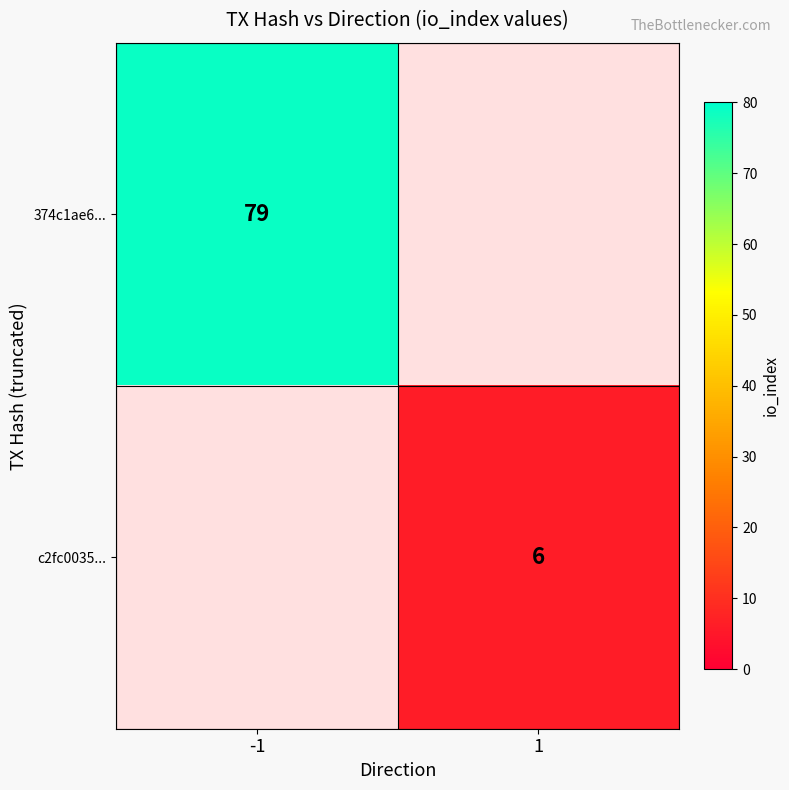

The c2fc0035... series shows 8 at 1. True or false?

False